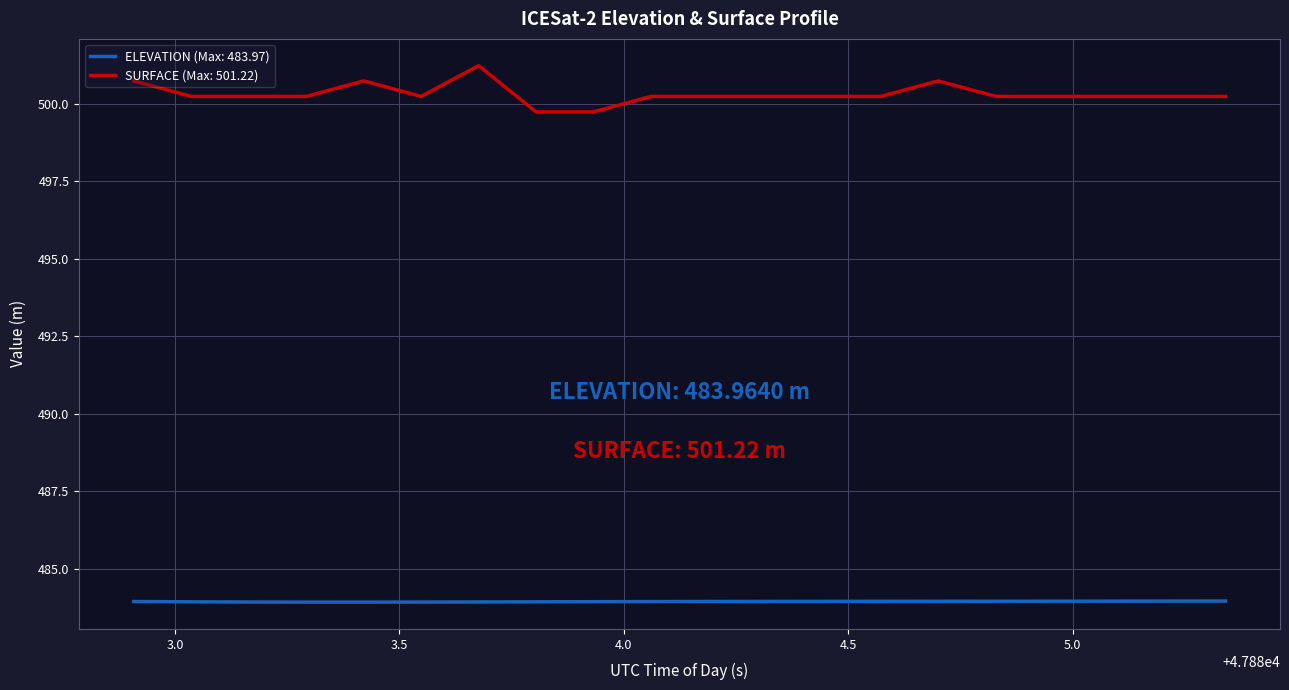

What is the difference between the maximum and minimum values in the SURFACE (Max: 501.22) series?

1.5